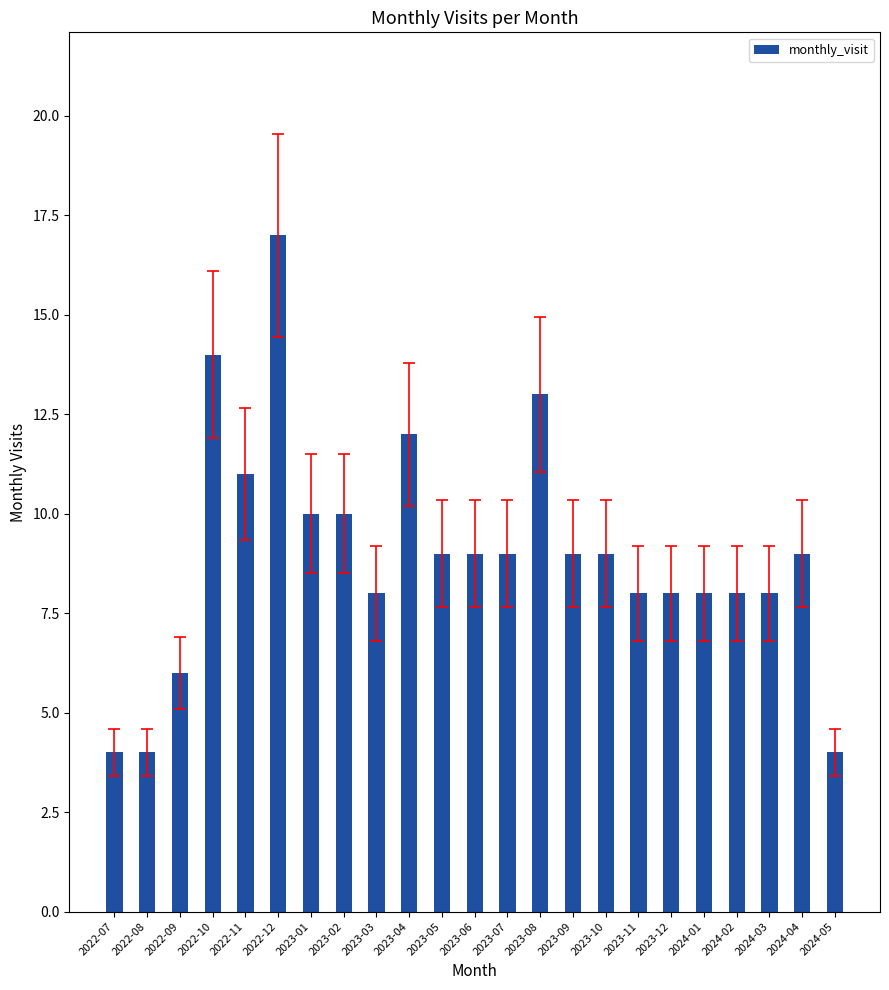

Approximately how many times larger is the value at 2023-11 compared to 2023-01?

0.8